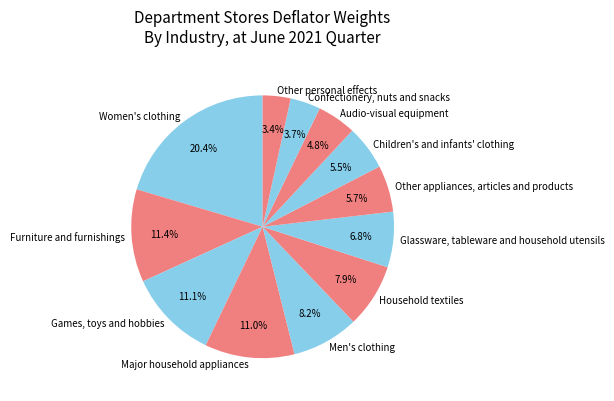

Rank the categories by value from lowest to highest.

Other personal effects, Confectionery, nuts and snacks, Audio-visual equipment, Children's and infants' clothing, Other appliances, articles and products, Glassware, tableware and household utensils, Household textiles, Men's clothing, Major household appliances, Games, toys and hobbies, Furniture and furnishings, Women's clothing